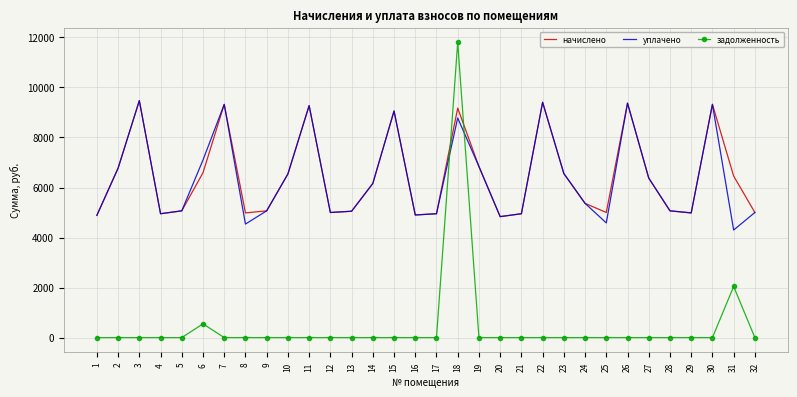

True or false: начислено and задолженность intersect in this chart.

True